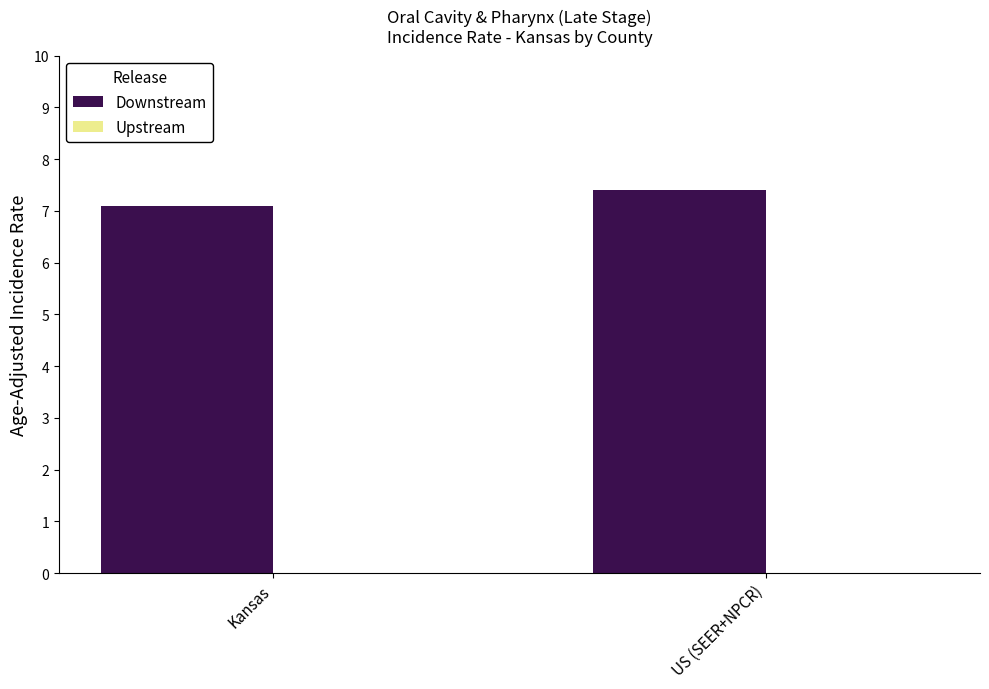

Between US (SEER+NPCR) and Kansas, which is larger?

US (SEER+NPCR)